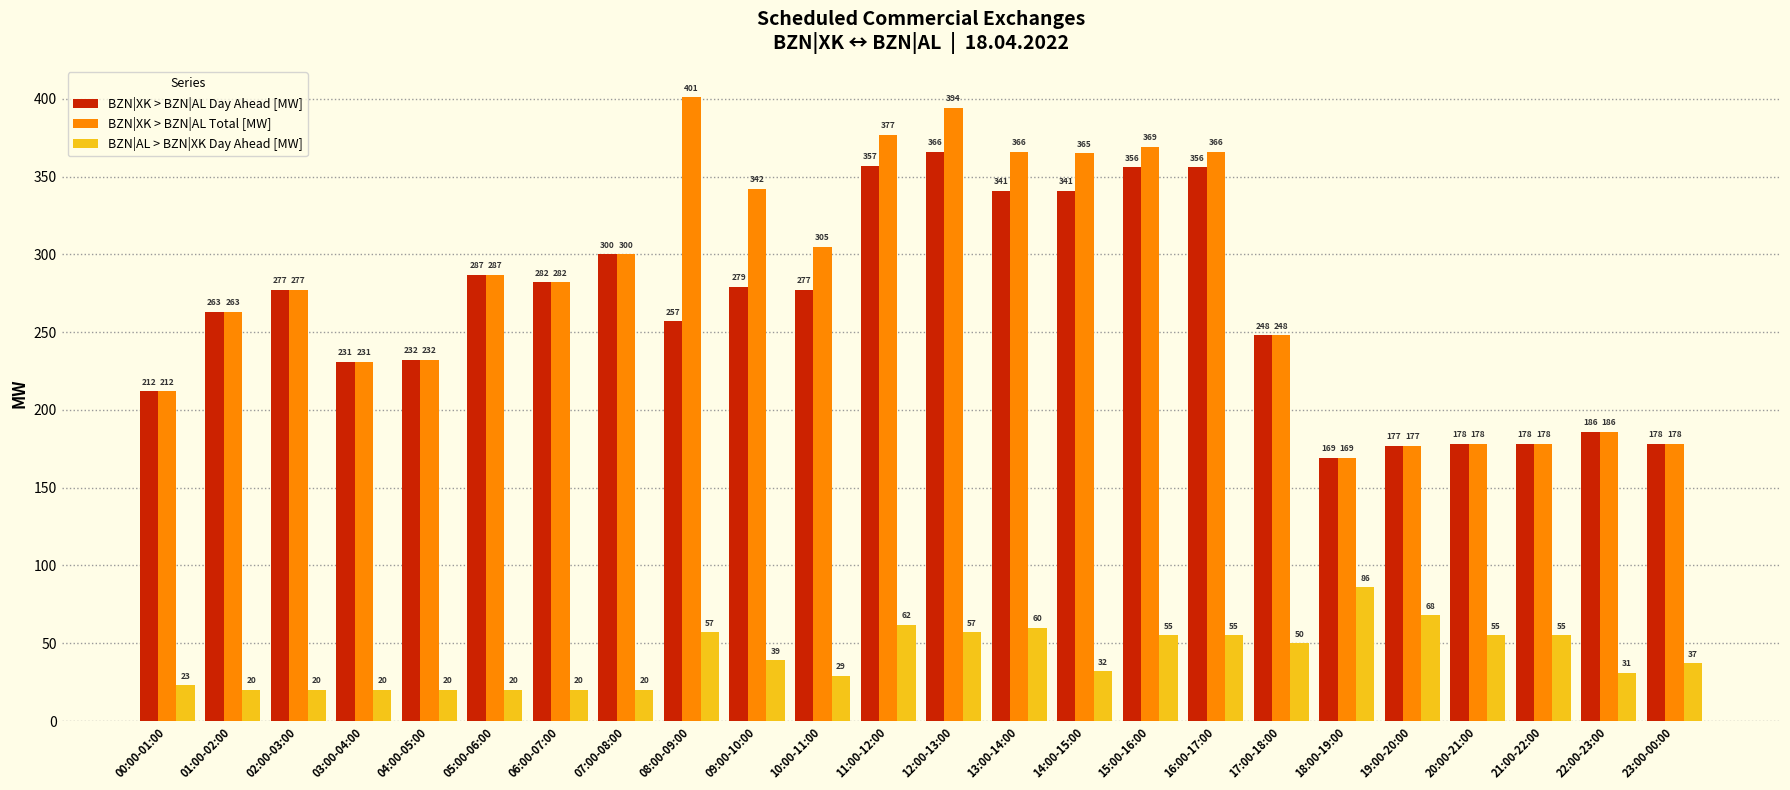

What is the approximate value of BZN|AL > BZN|XK Day Ahead [MW] at 08:00-09:00, to the nearest 10?

60